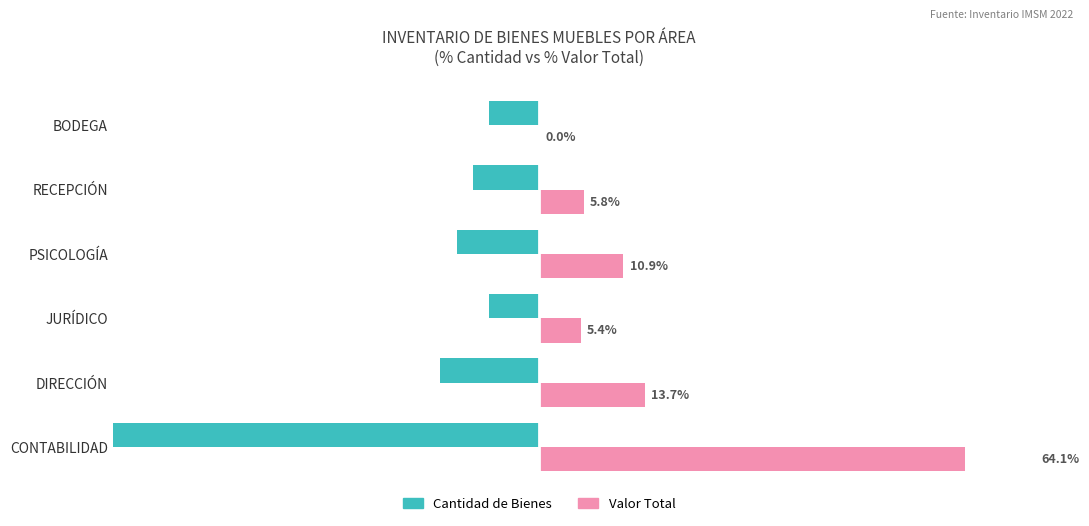

What is the greatest value displayed?

64.1